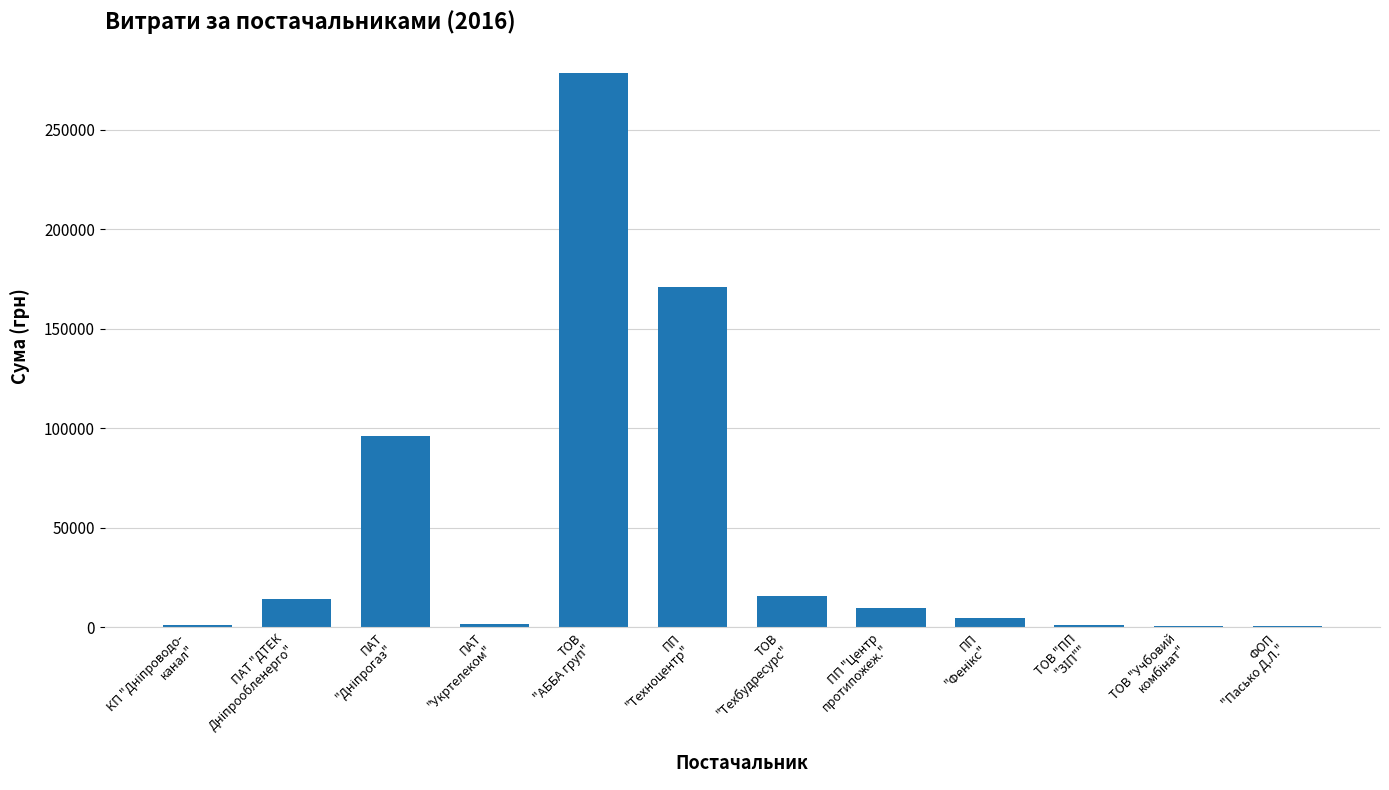

What is the sum of all values?

596188.0